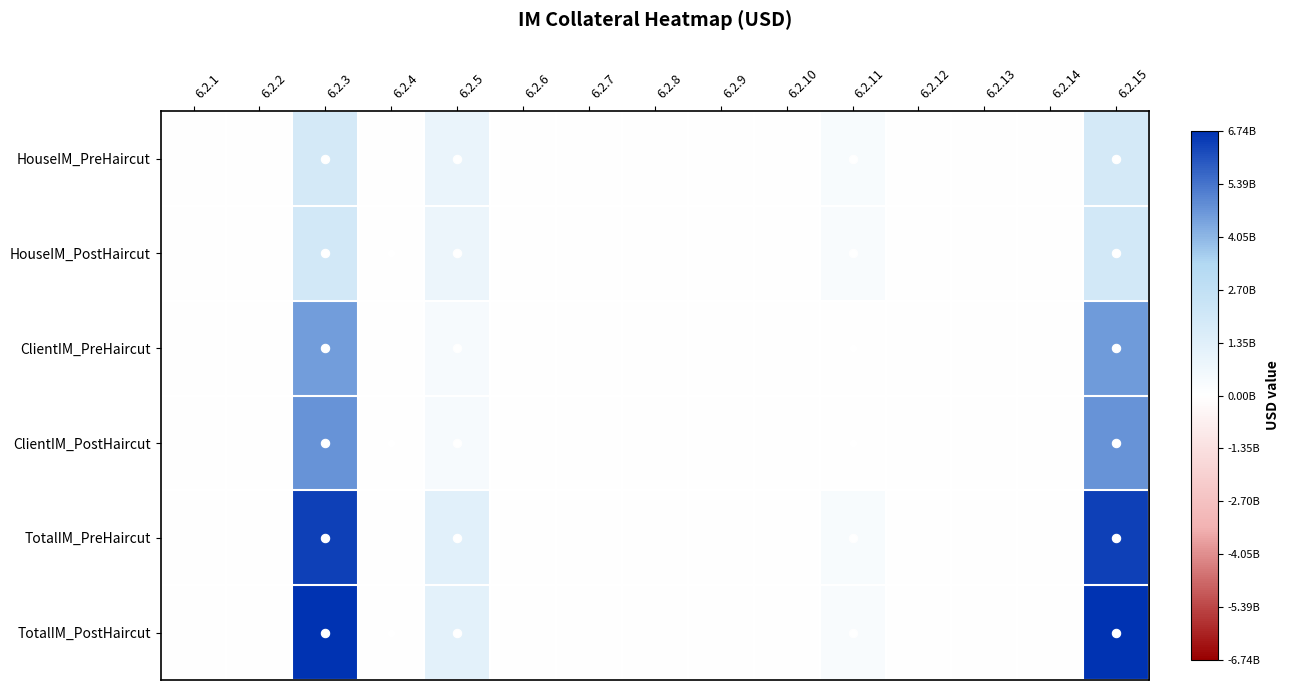

List the series in order of their peak value, lowest first.

HouseIM_PreHaircut, HouseIM_PostHaircut, ClientIM_PreHaircut, ClientIM_PostHaircut, TotalIM_PreHaircut, TotalIM_PostHaircut